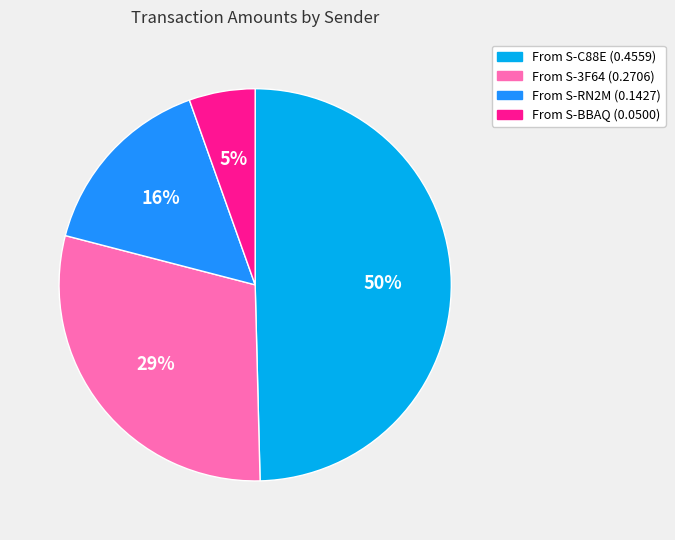

Is there any slice that represents more than half of the pie?

No